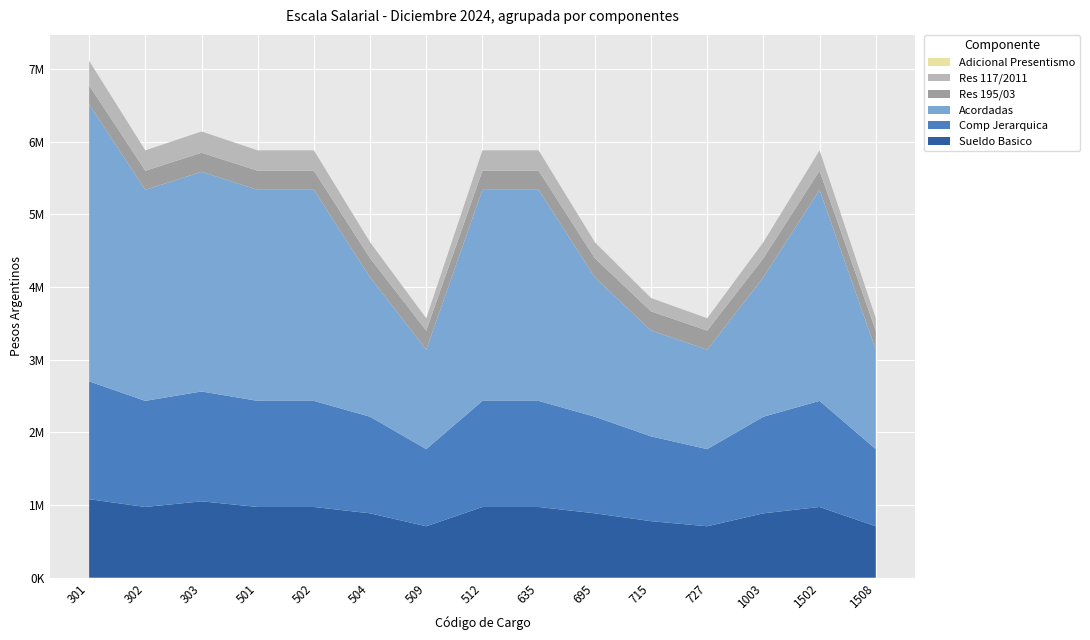

Reading left to right, what are all the values shown in this chart?

Sueldo Basico: 1080270.9	973103.2	1051093.1	973103.2	973103.2	885820.4	707566.2	973103.2	973103.2	885820.4	777792.1	707566.2	885820.4	973103.2	707566.2
Comp Jerarquica: 1620401.7	1459645.7	1510950.0	1459645.7	1459645.7	1328717.0	1061360.4	1459645.7	1459645.7	1328717.0	1166679.7	1061360.4	1328717.0	1459645.7	1061360.4
Acordadas: 3810192.5	2903635.4	3021860.7	2903635.4	2903635.4	1918238.8	1367727.2	2903635.4	2903635.4	1918238.8	1457076.8	1367727.2	1918238.8	2903635.4	1367727.2
Res 195/03: 262776.5	262776.5	262776.5	262776.5	262776.5	262776.5	262776.5	262776.5	262776.5	262776.5	262776.5	262776.5	262776.5	262776.5	262776.5
Res 117/2011: 338683.9	279954.5	292335.7	279954.5	279954.5	219775.0	169973.0	279954.5	279954.5	219775.0	183219.0	169973.0	219775.0	279954.5	169973.0
Adicional Presentismo: 0.0	0.0	0.0	0.0	0.0	0.0	0.0	0.0	0.0	0.0	0.0	0.0	0.0	0.0	0.0